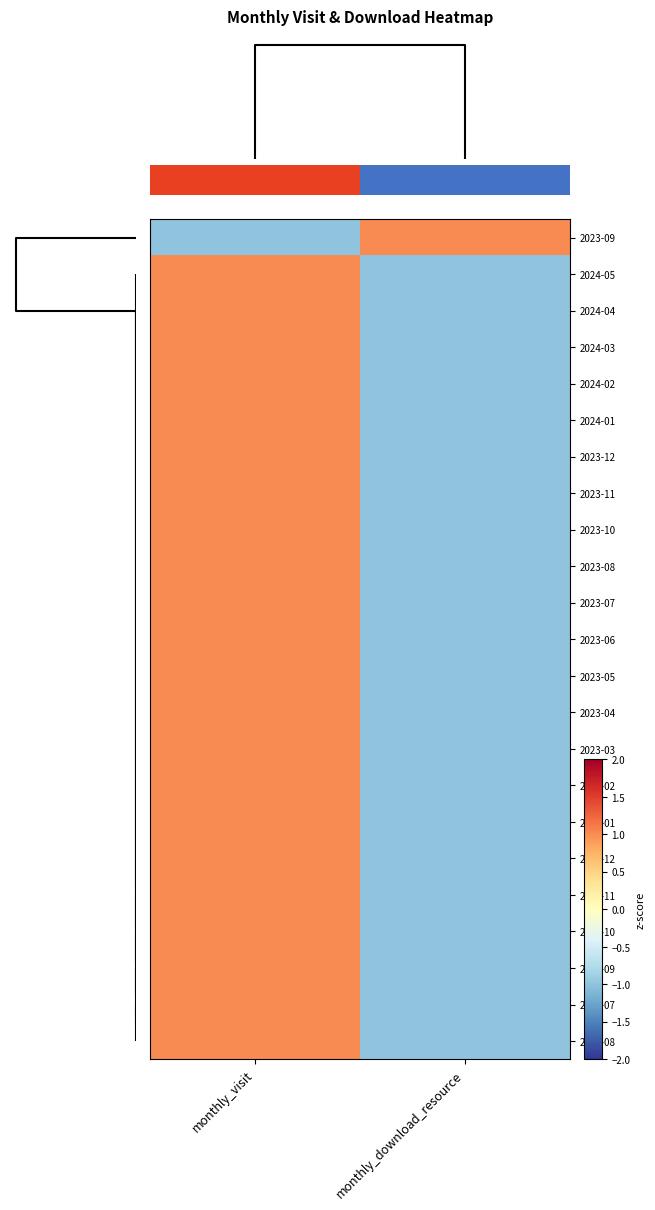

What is the maximum value shown in the chart?

1